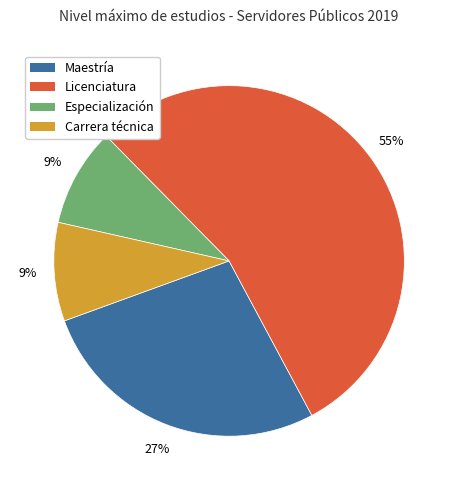

To the nearest percent, what is the average slice percentage?

25%